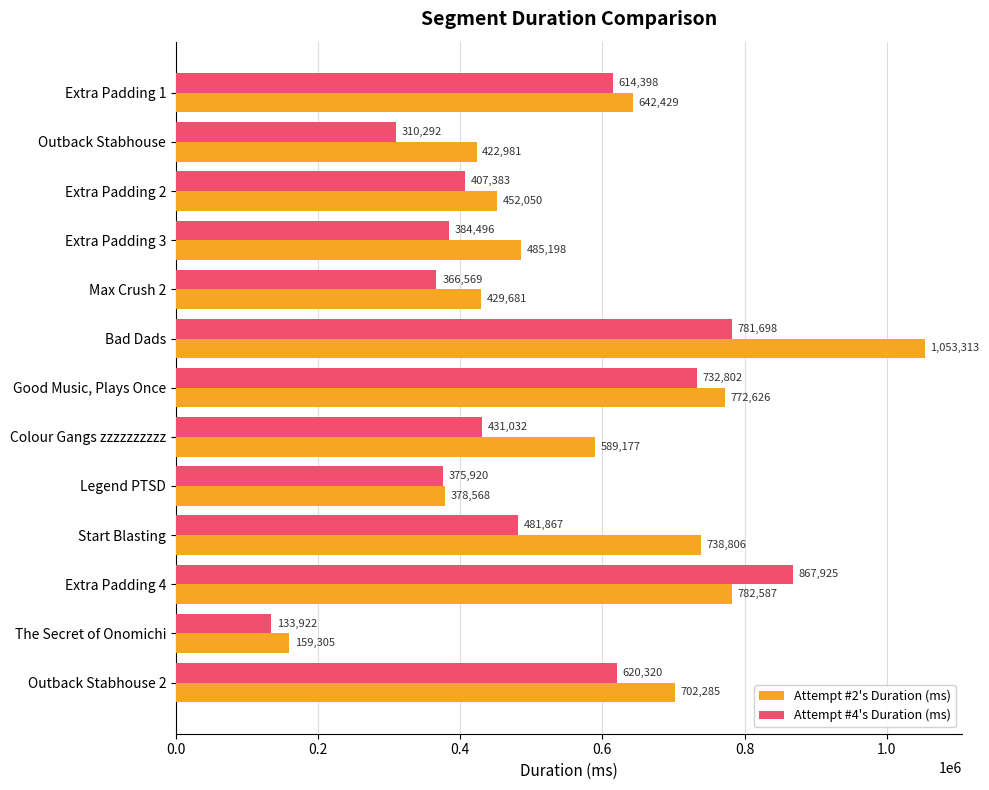

At which label is Attempt #2's Duration (ms) closest to 606309?

Colour Gangs zzzzzzzzzz